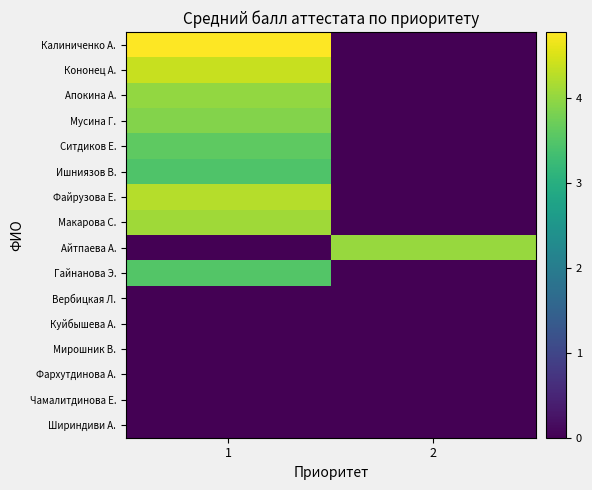

At how many categories does at least one series exceed 0?

2